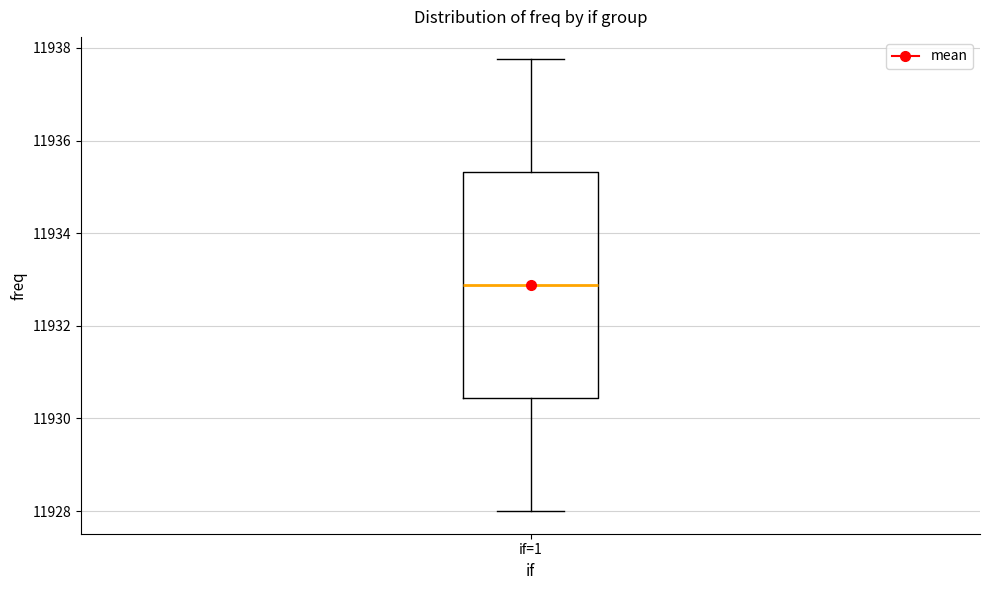

Read this box plot against the y-axis: the position of the median line, the range covered by the box, and the ends of both whiskers. The values are not printed on the chart, so give them approximately, as read against the axis.

median 11932.8, box 11930.4 to 11935.4, whiskers 11928.0 to 11937.8